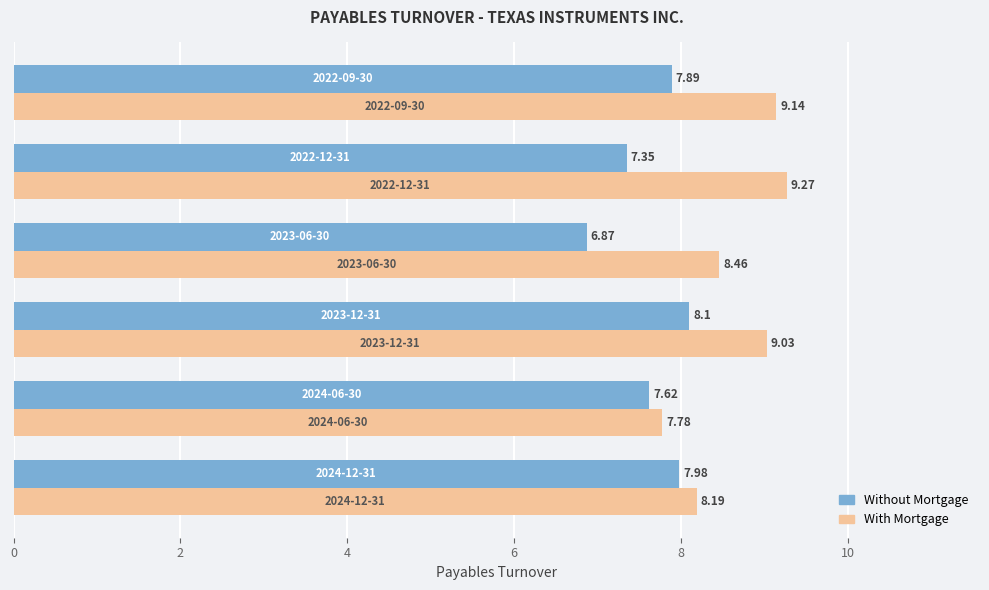

What is the difference between the maximum and minimum values in the With Mortgage series?

1.5